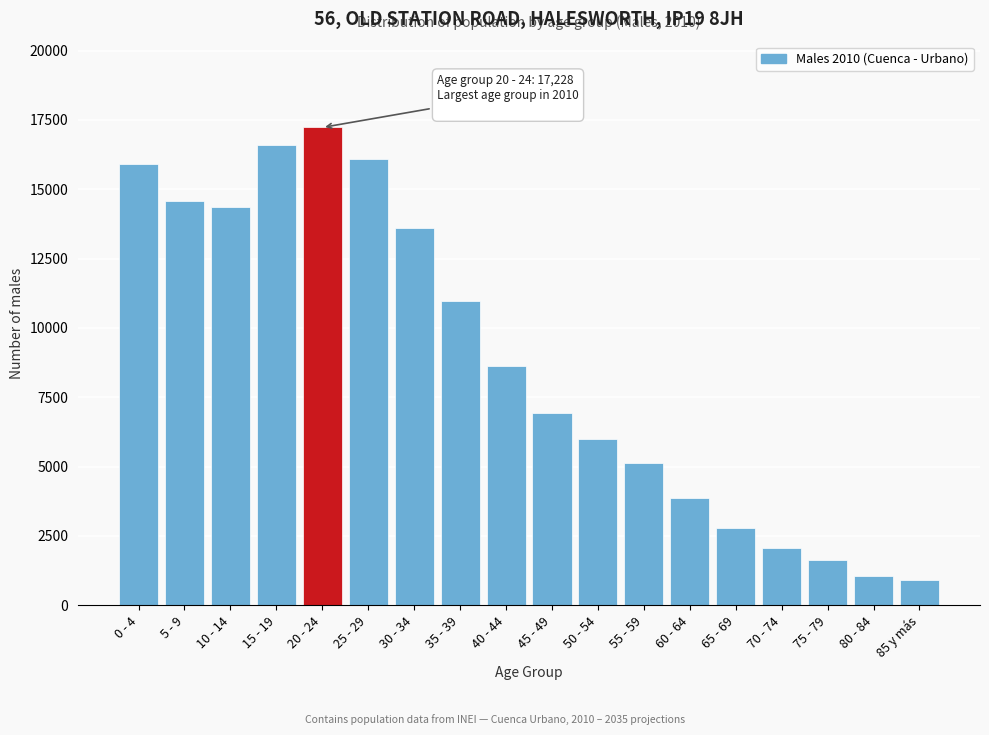

Reading left to right, what are all the values shown in this chart?

0 - 4=15909	5 - 9=14575	10 - 14=14350	15 - 19=16598	20 - 24=17228	25 - 29=16096	30 - 34=13590	35 - 39=10956	40 - 44=8639	45 - 49=6946	50 - 54=6005	55 - 59=5130	60 - 64=3863	65 - 69=2777	70 - 74=2068	75 - 79=1626	80 - 84=1059	85 y más=912